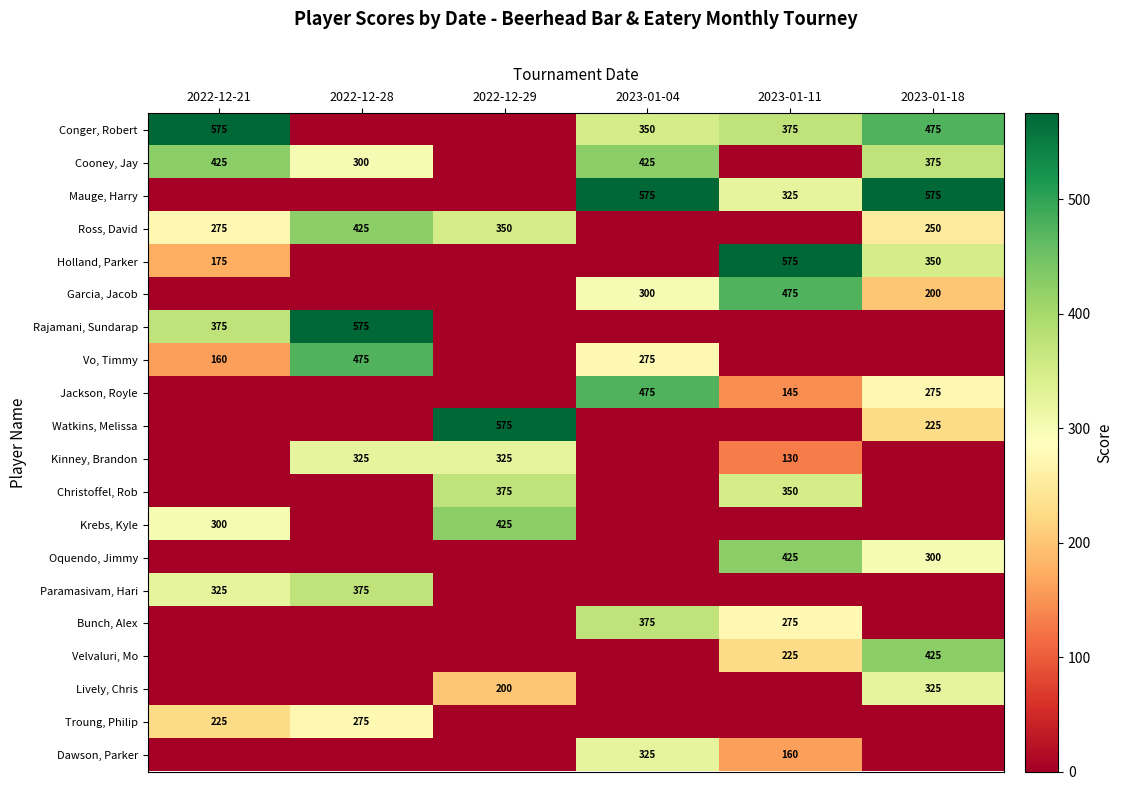

At which label is Jackson, Royle closest to 237?

2023-01-18